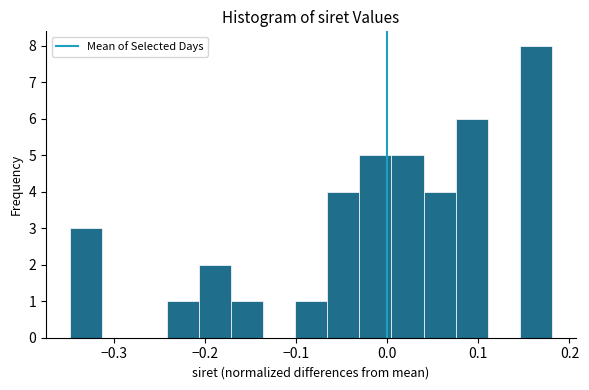

Read against the x-axis, roughly where is the centre of the tallest bar?

0.16